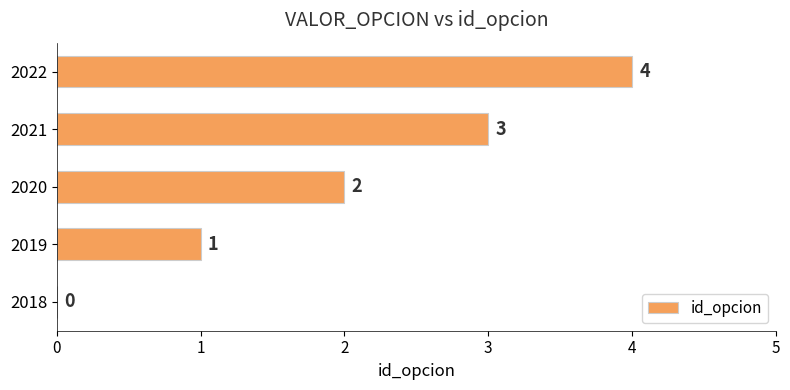

How many categories are shown in the chart?

5